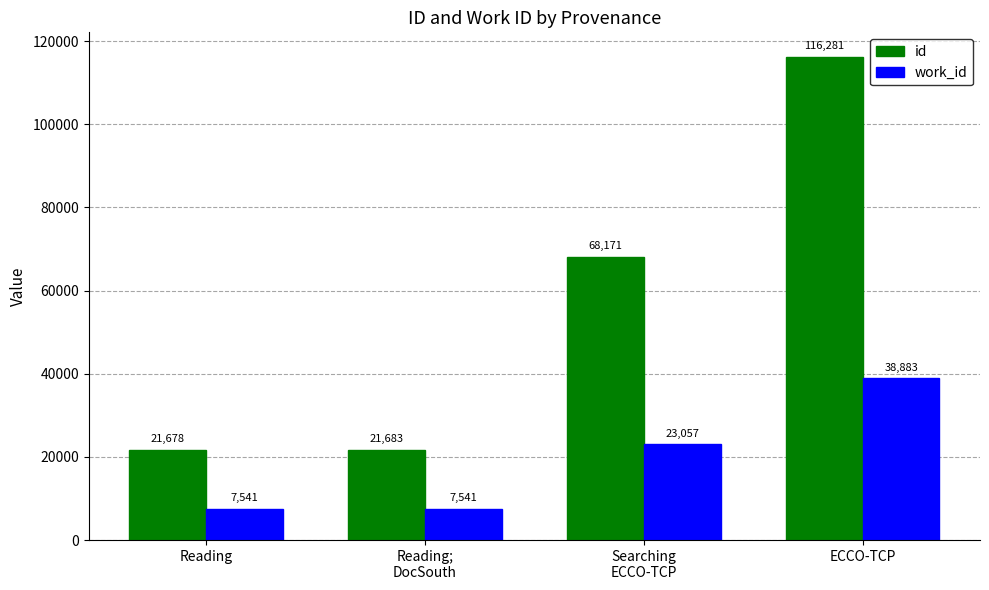

Where is work_id nearest to the value 23212?

Searching
ECCO-TCP